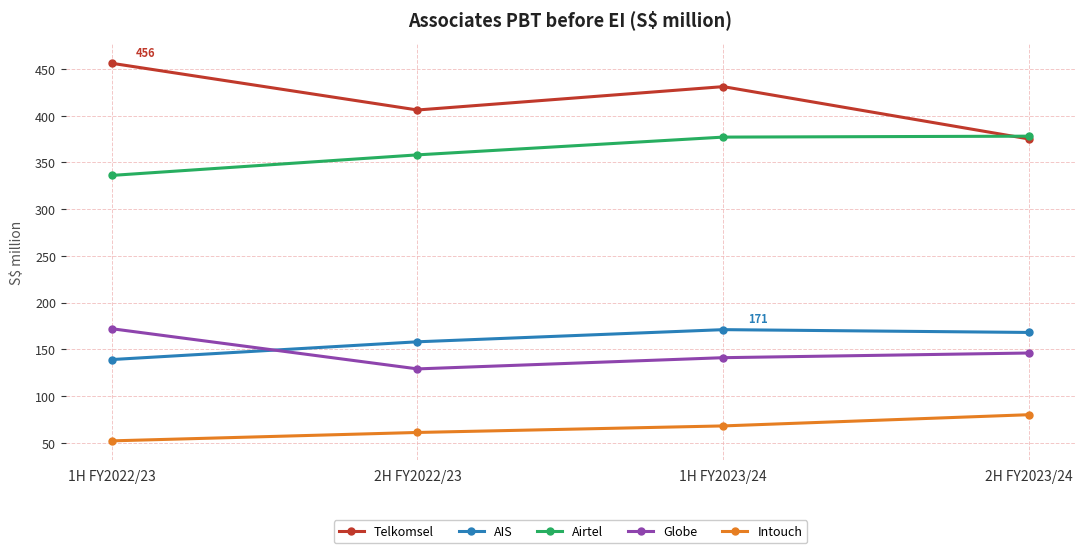

Is the value of Globe at 1H FY2023/24 greater than the value of Airtel at 1H FY2023/24?

No